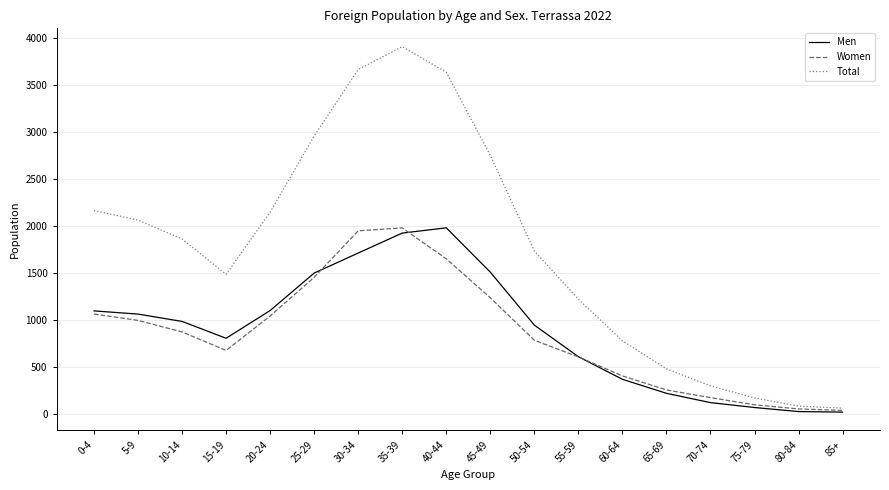

What is the highest value of the Women series?

1982